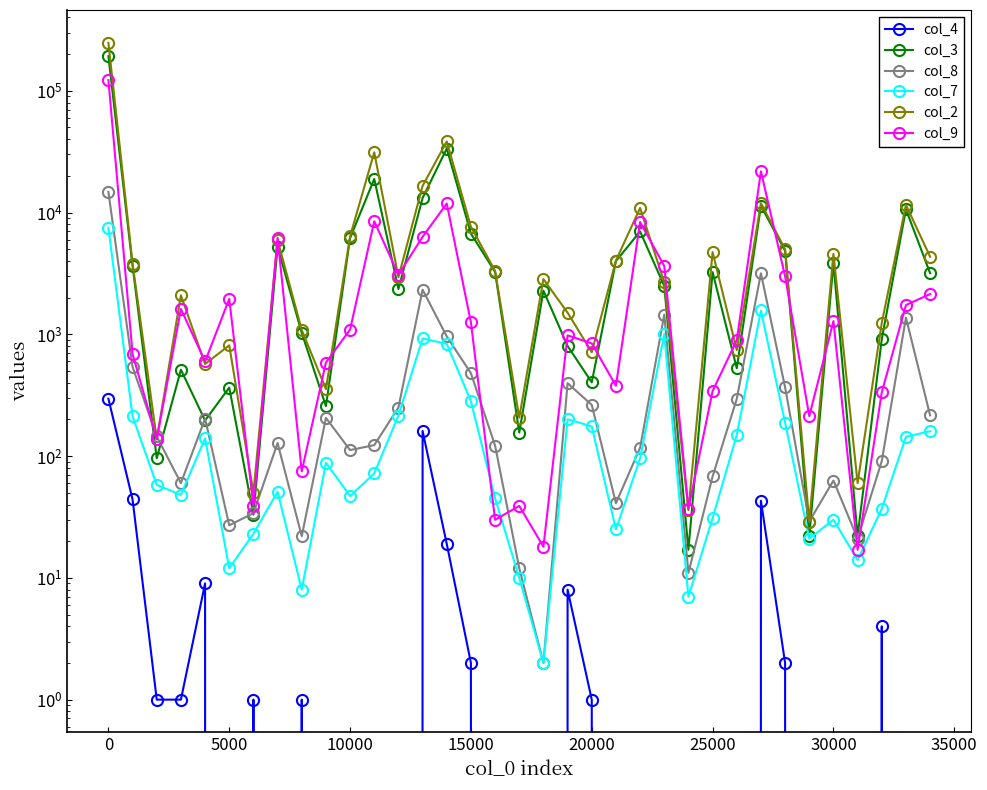

What is the value of the col_2 point at the 9th from the left?

1084